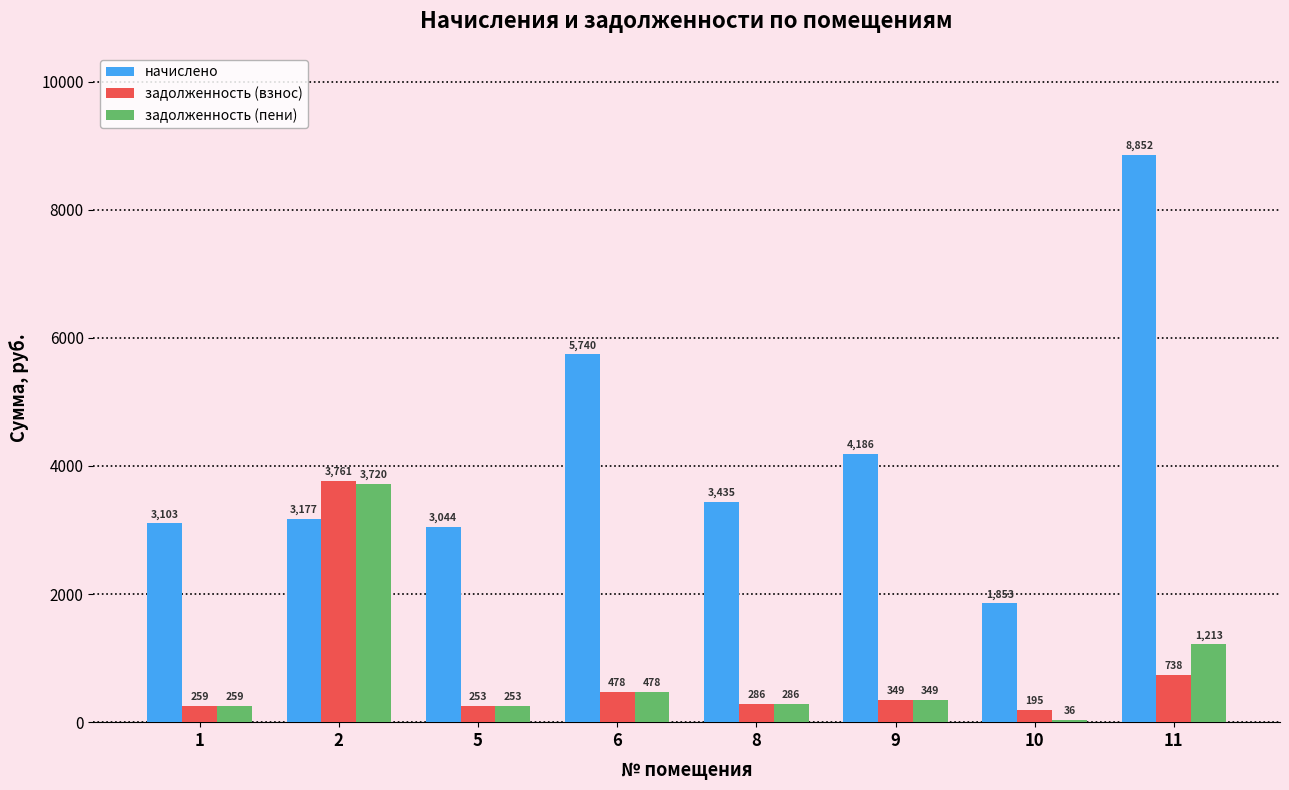

List the series in order of their peak value, lowest first.

задолженность (пени), задолженность (взнос), начислено